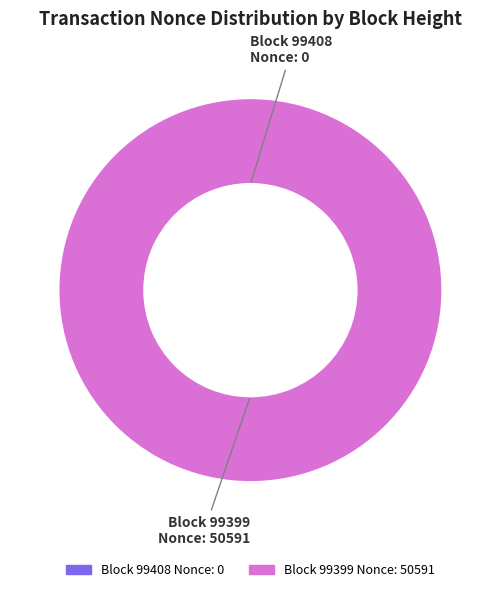

To the nearest percent, what is the average slice percentage?

50%